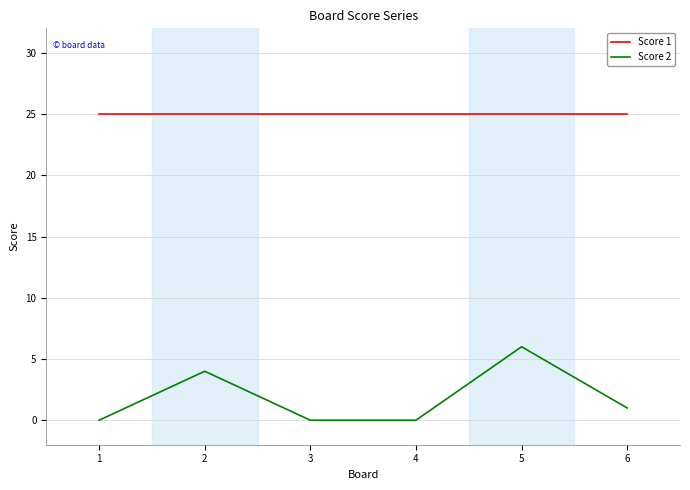

Reading left to right, extract all data points from this chart.

Score 1: 25	25	25	25	25	25
Score 2: 0	4	0	0	6	1